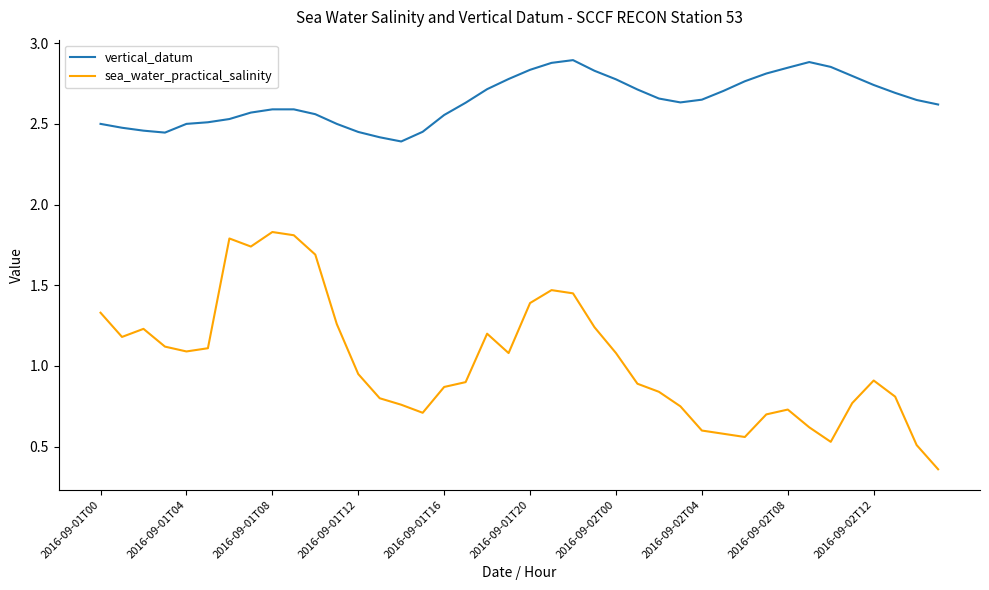

What are all the series names shown in the legend?

vertical_datum, sea_water_practical_salinity